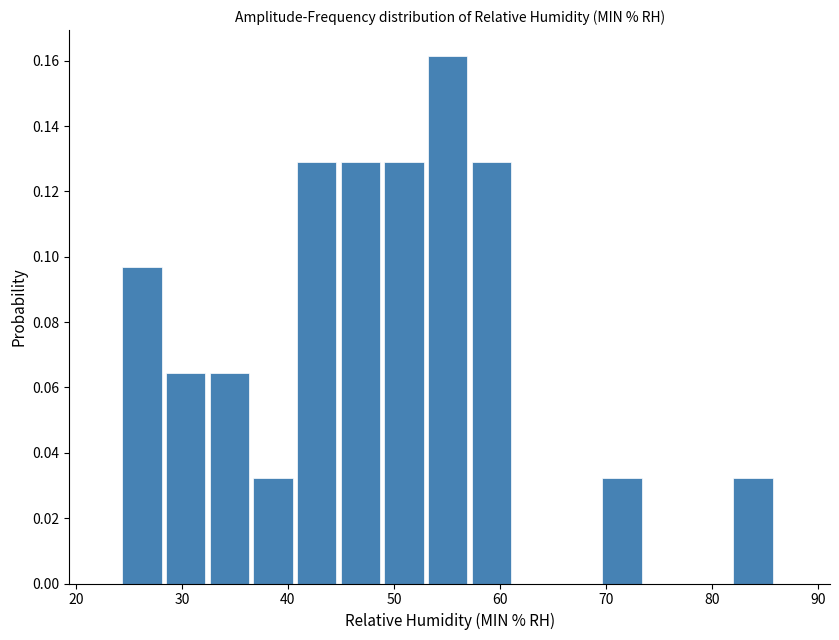

Which range on the x-axis has the tallest bar?

53 to 57